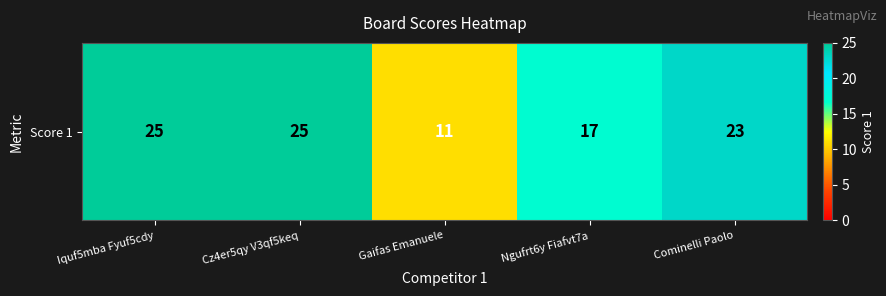

Reading left to right, transcribe all the data shown in this chart.

Iquf5mba Fyuf5cdy=25	Cz4er5qy V3qf5keq=25	Gaifas Emanuele=11	Ngufrt6y Fiafvt7a=17	Cominelli Paolo=23